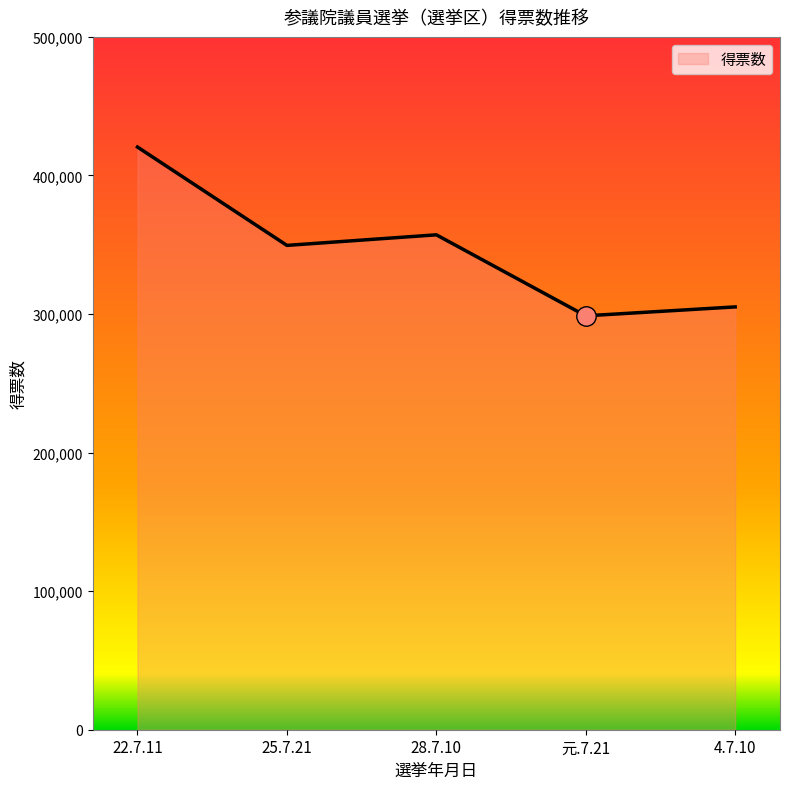

Reading left to right, what are all the values shown in this chart?

420494	349533	357158	298701	305134